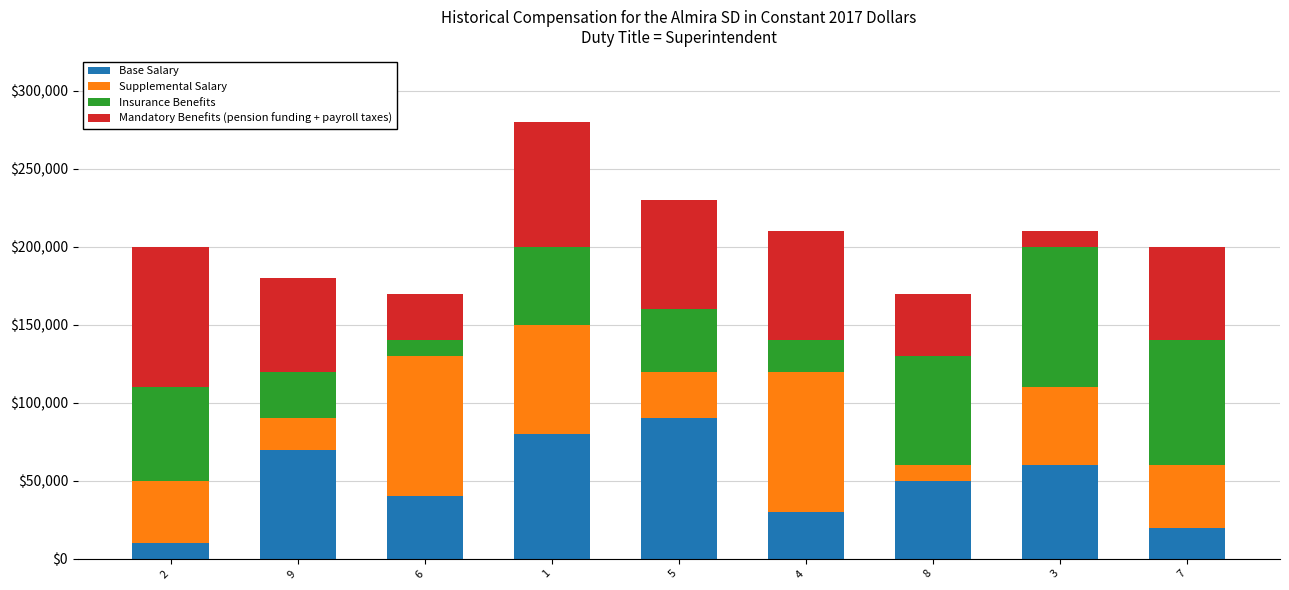

What is the total value across all series at 9?

180000